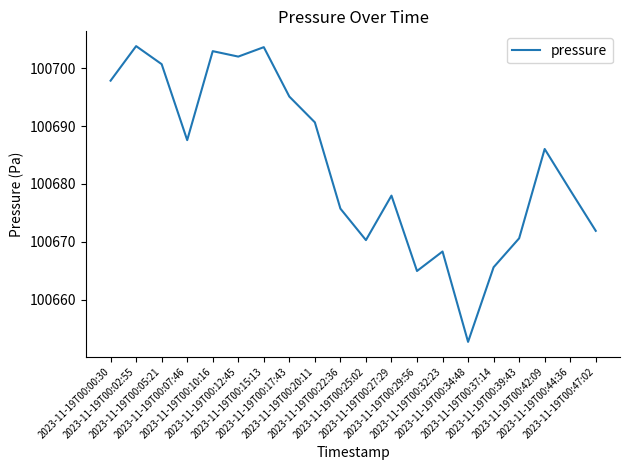

At which category does the data reach its first local valley?

2023-11-19T00:07:46